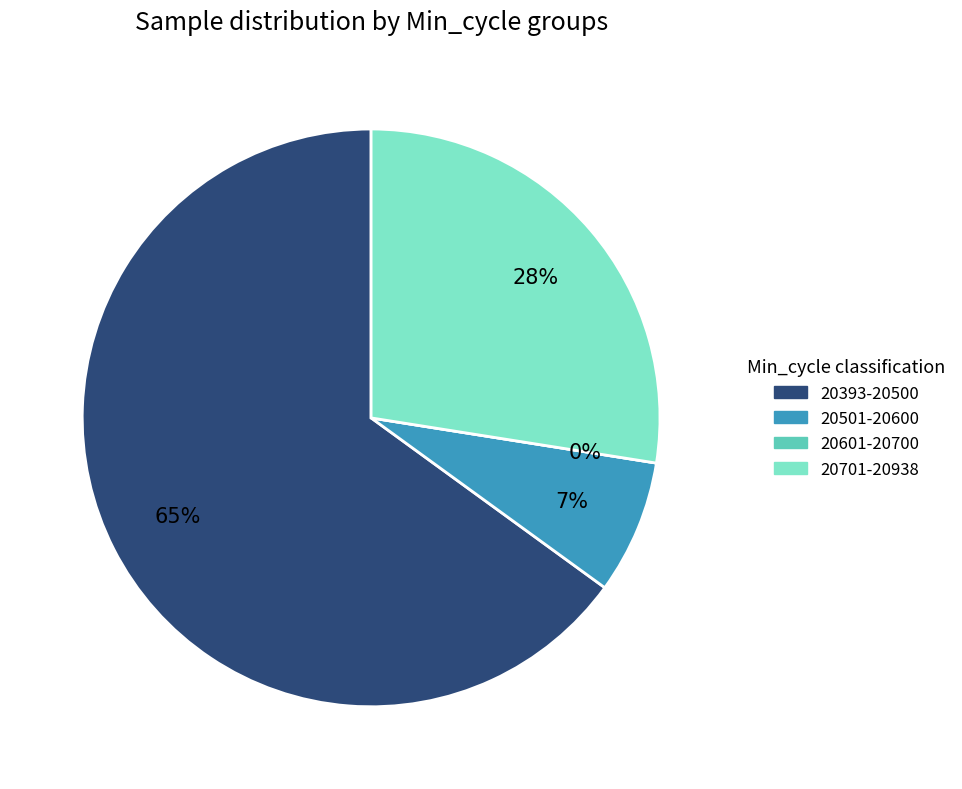

Which slice is the largest?

1